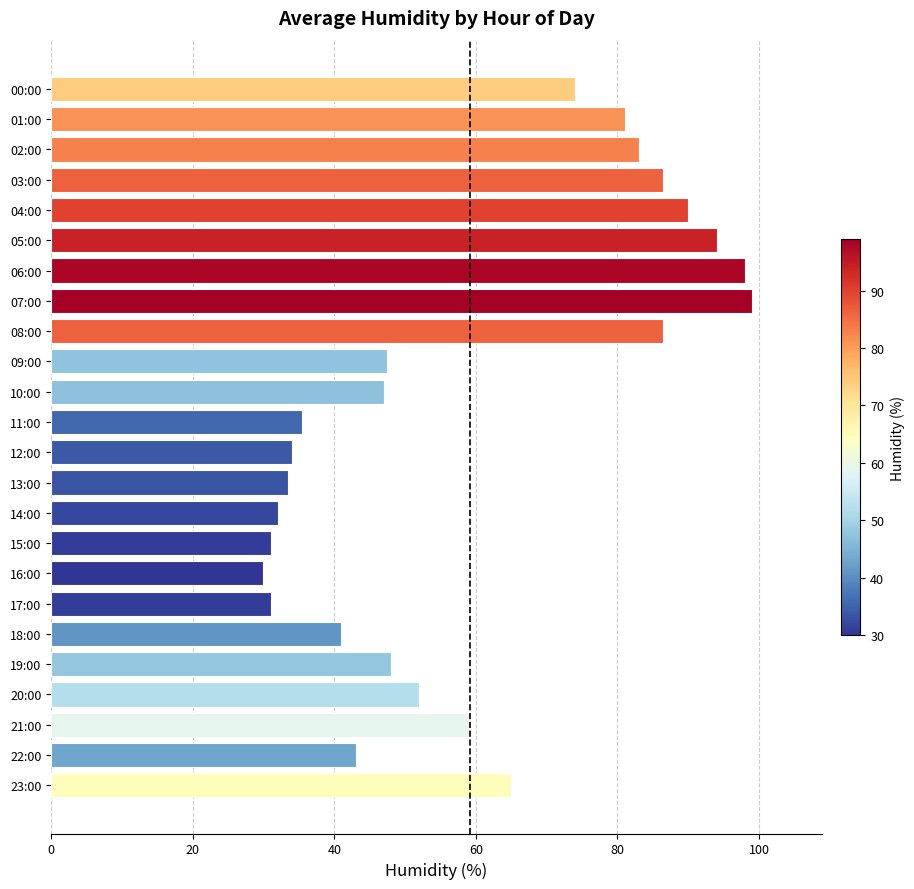

What is the average value?

59.2